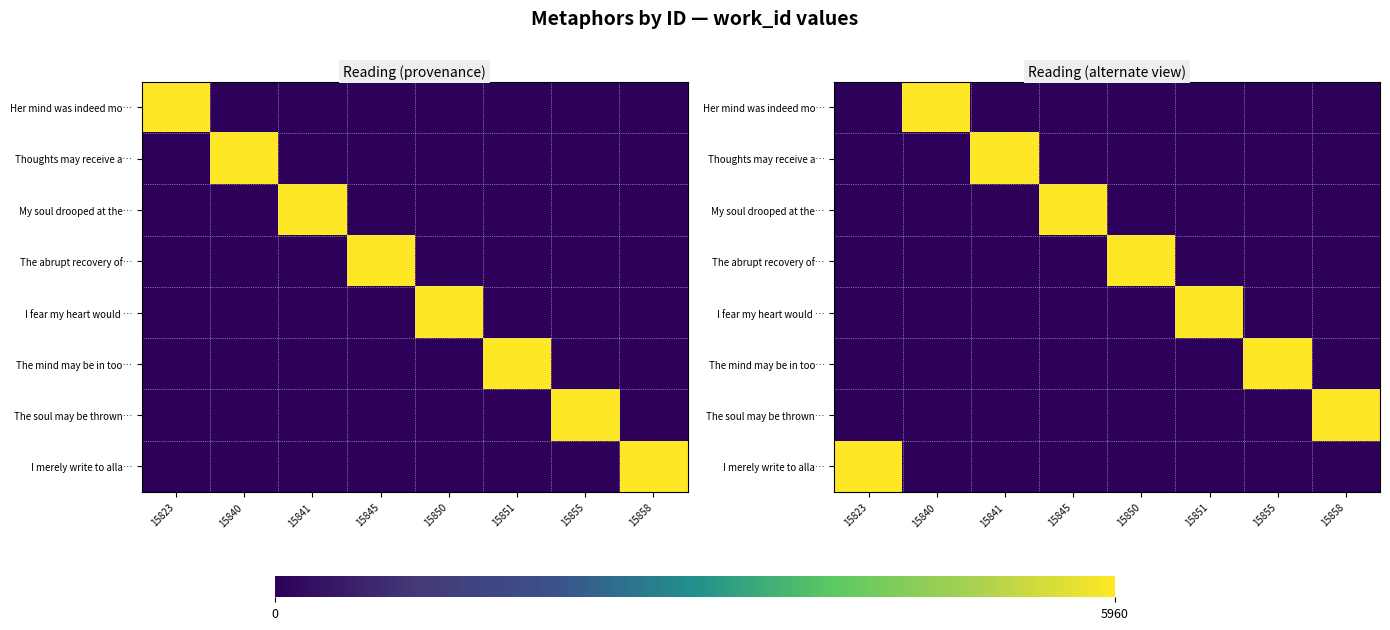

List the labels in order of Her mind was indeed mo… value, smallest first.

15823, 15841, 15845, 15850, 15851, 15855, 15858, 15840